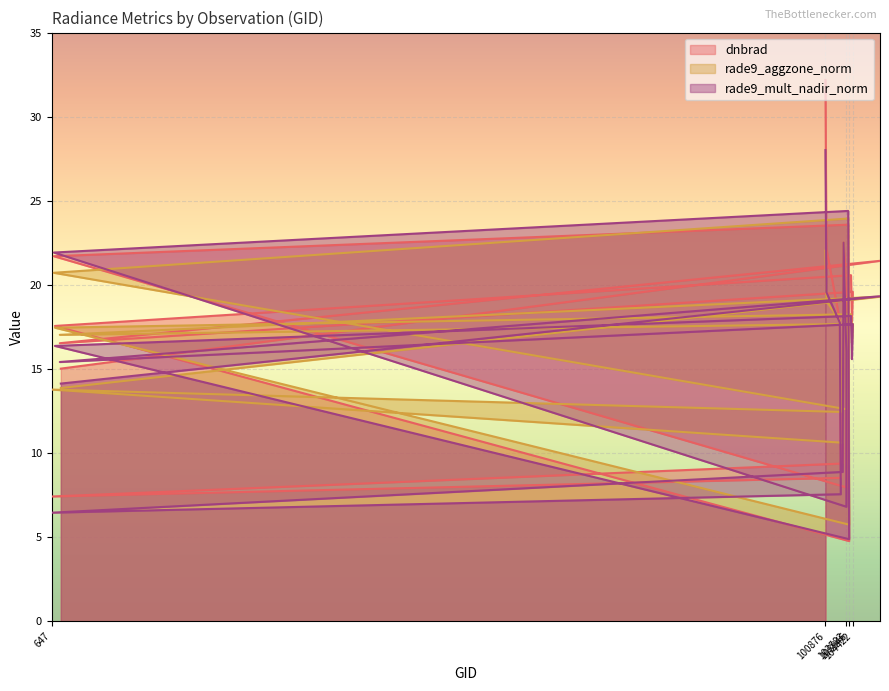

Where is dnbrad nearest to the value 18?

102741